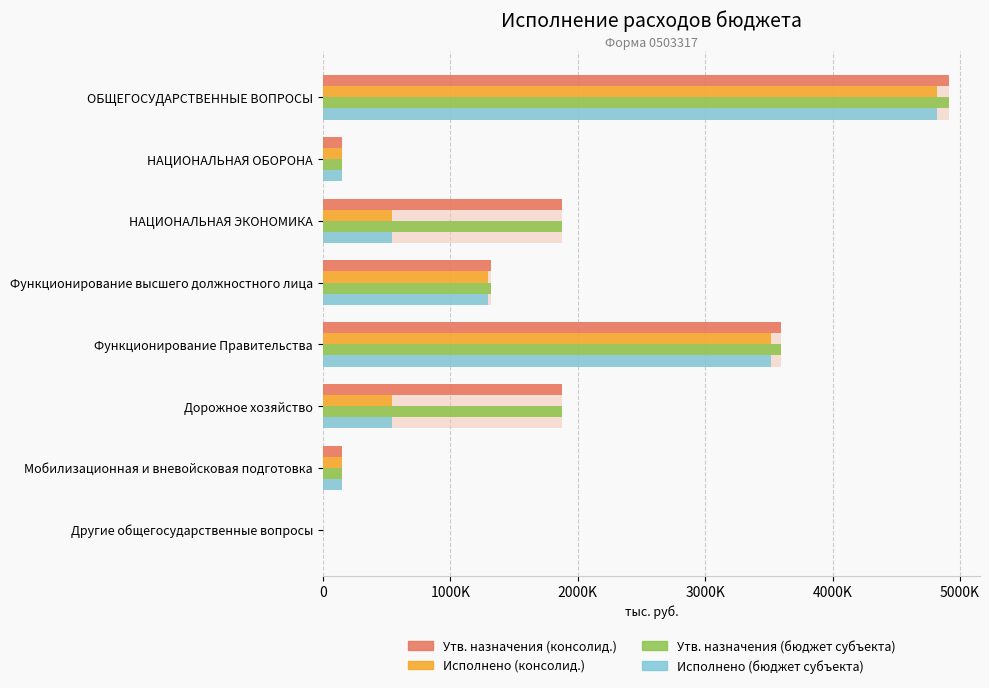

What is the sum of all Утв. назначения (консолид.) values?

13881757.2